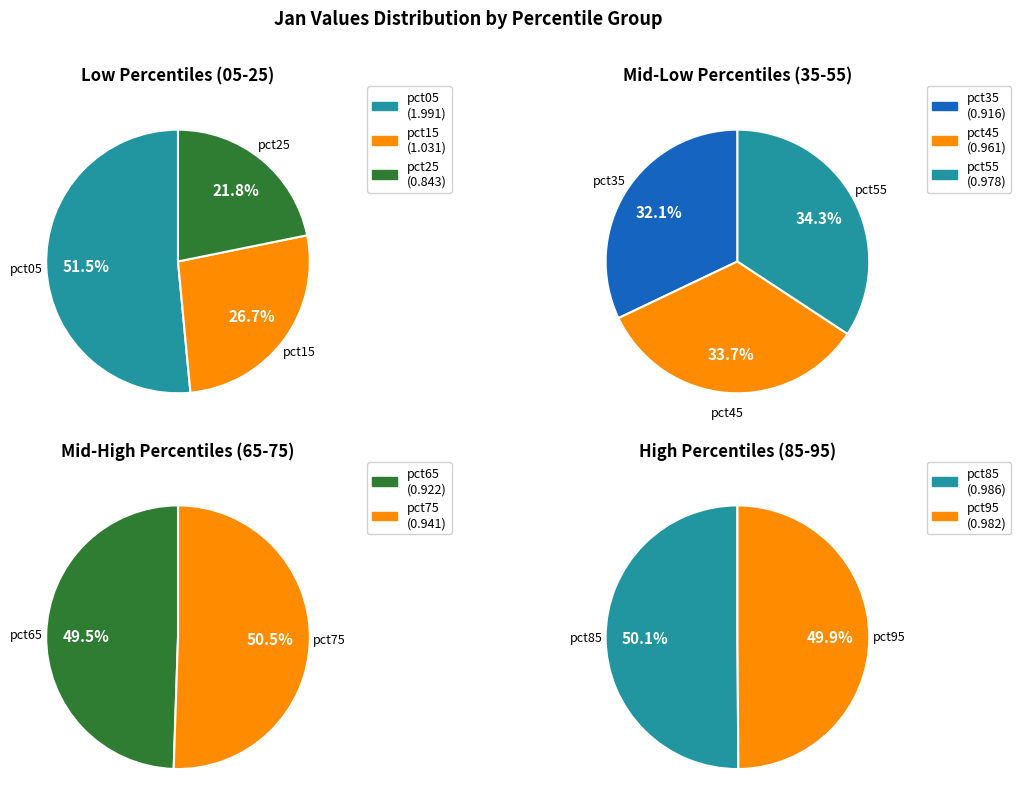

How many segments does this pie chart have?

10